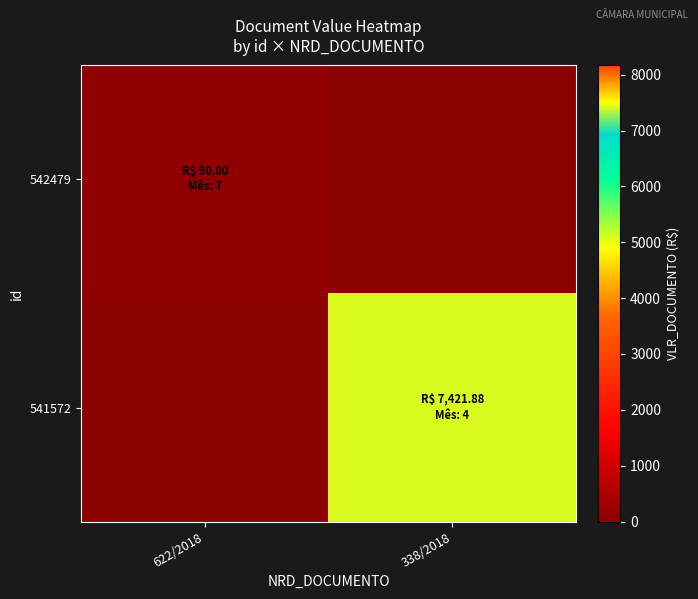

Which series has the largest total across all categories?

541572